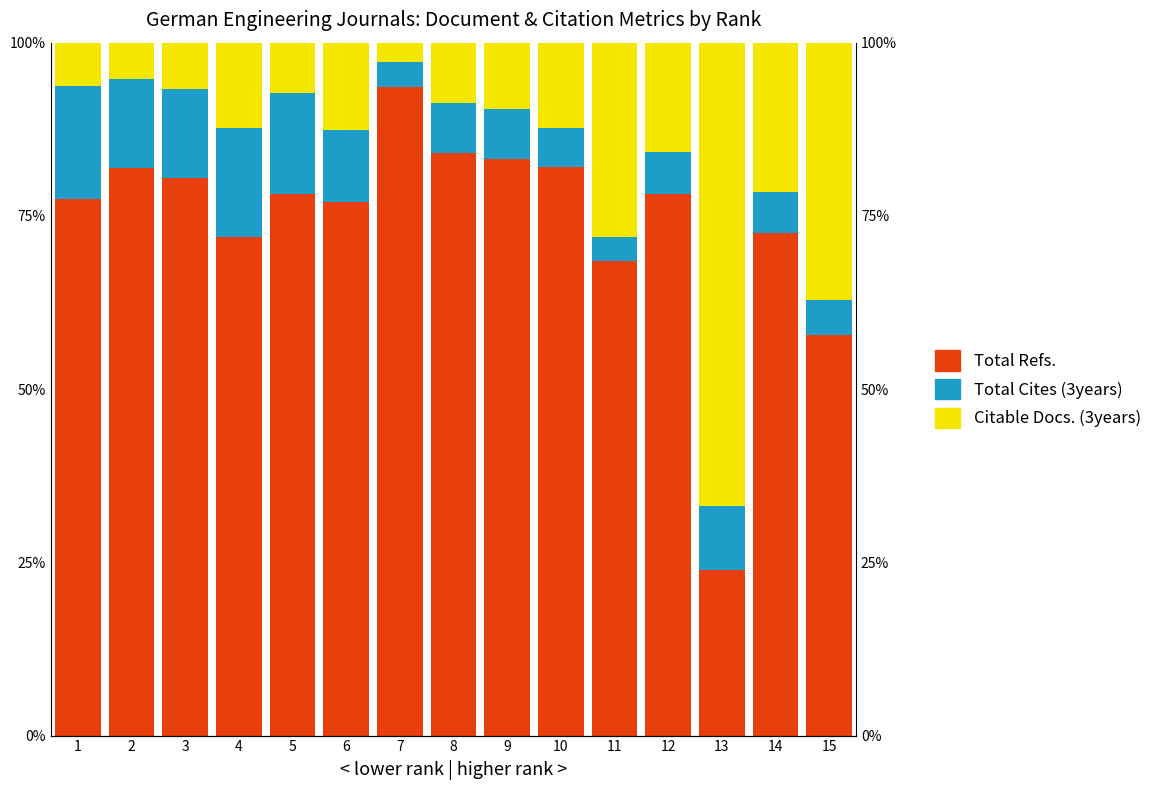

True or false: Total Refs. has a value of 131.5 at 5.

False